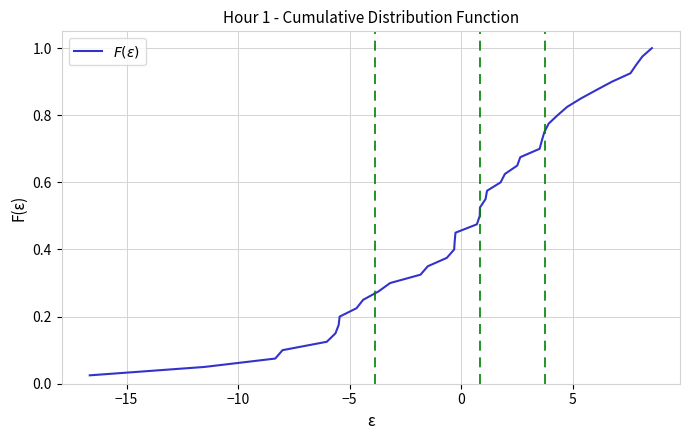

Does the chart have visible grid lines?

Yes